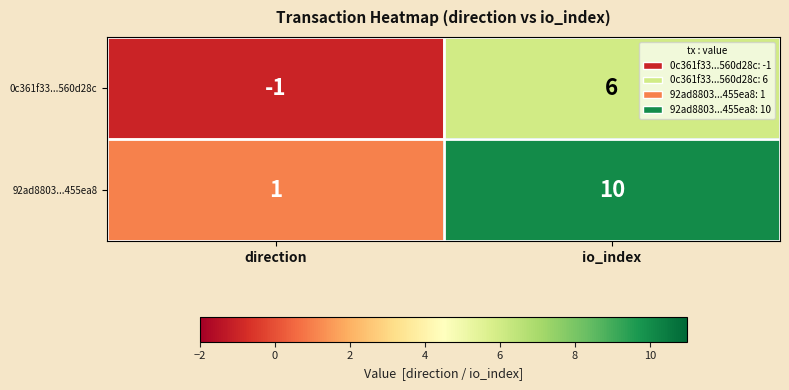

At which label is 92ad8803...455ea8 closest to 5?

direction